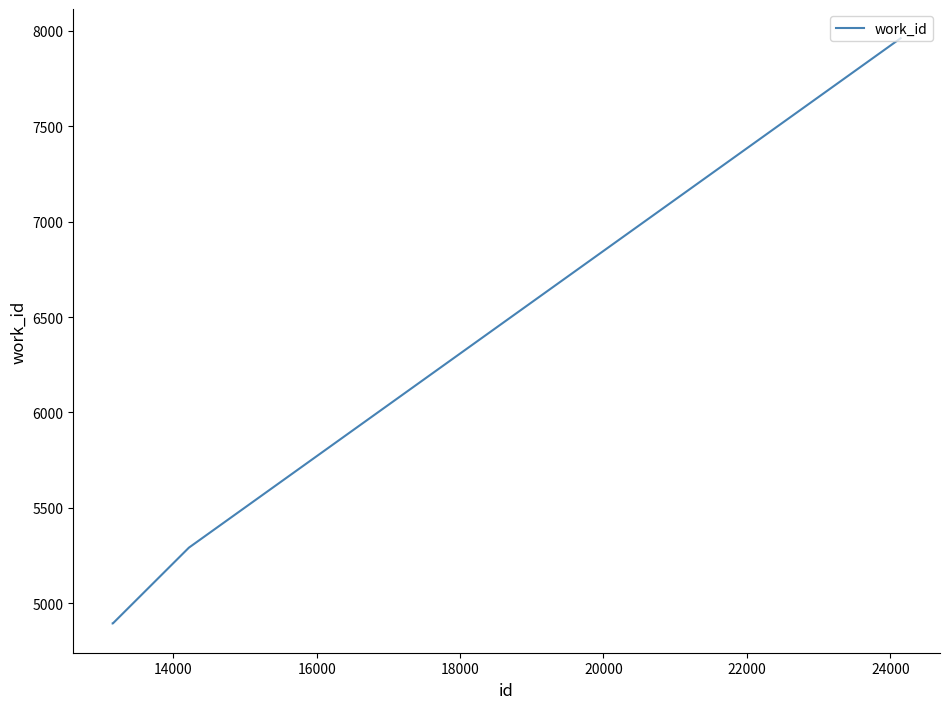

What is the sum of all values?

23042